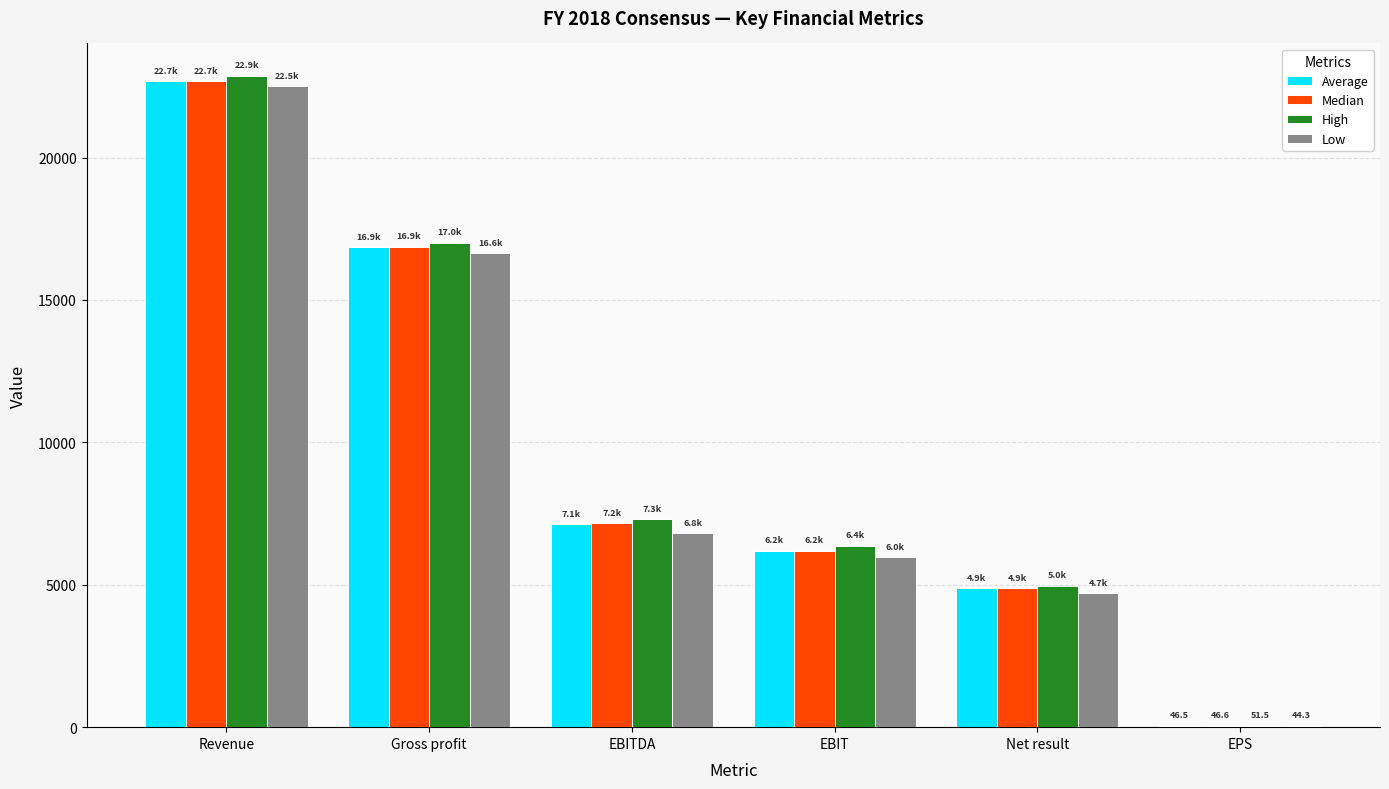

What is the sum of all High values?

58568.3